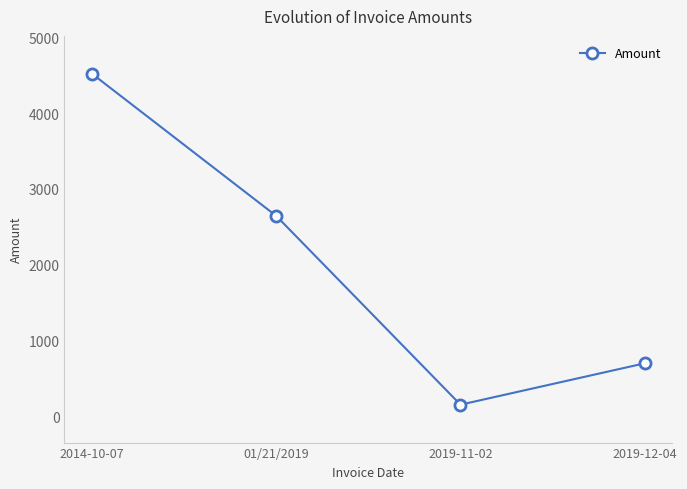

List the labels in order of value, largest first.

2014-10-07, 01/21/2019, 2019-12-04, 2019-11-02